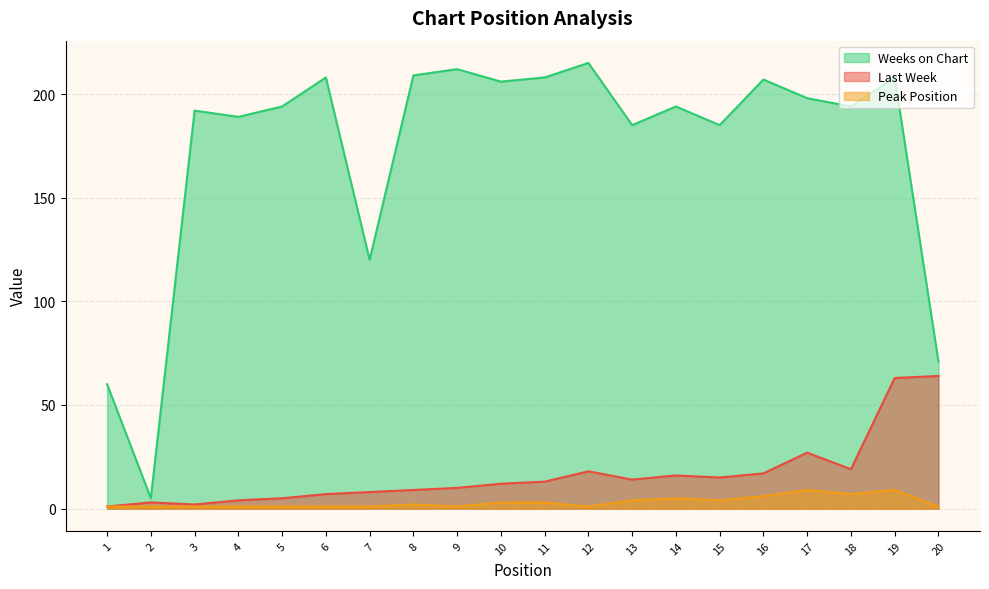

Which has a higher value, 8 or 5?

8